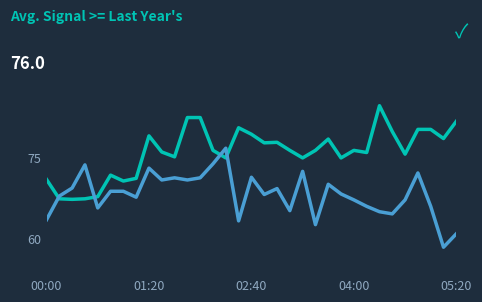

How many lines are shown in the chart?

2